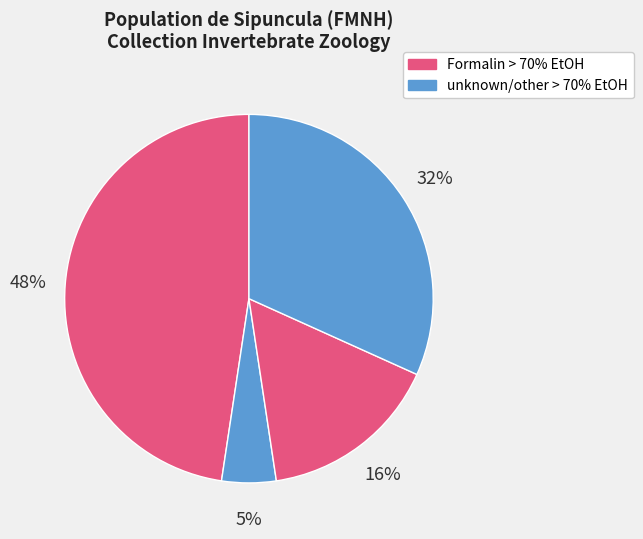

How many segments does this pie chart have?

4